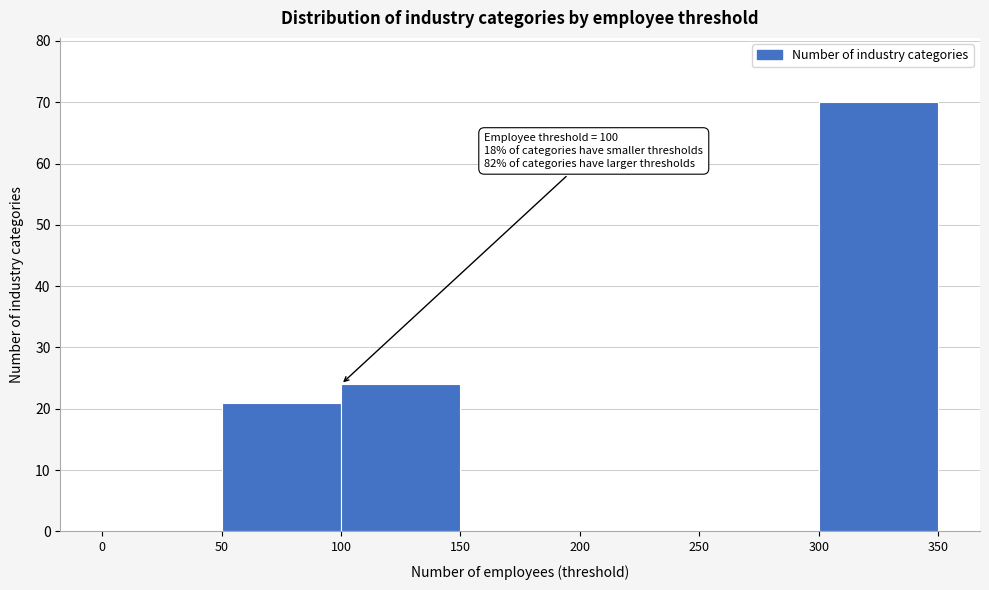

Over which range of the x-axis is the bar tallest?

300 to 350